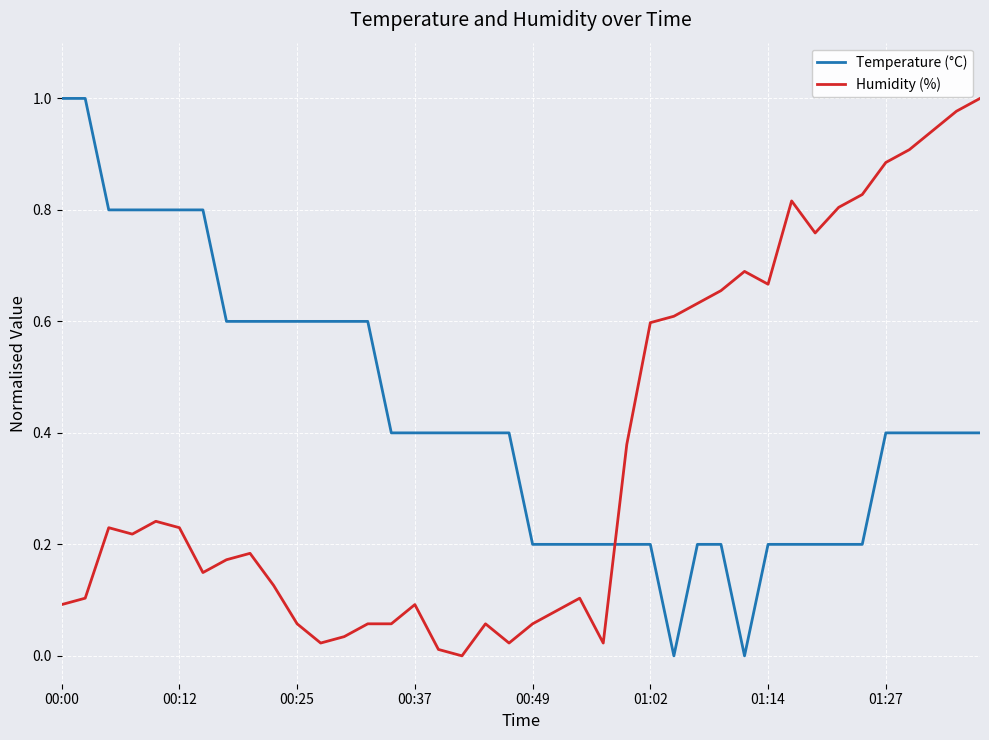

What are all the series names shown in the legend?

Temperature (°C), Humidity (%)